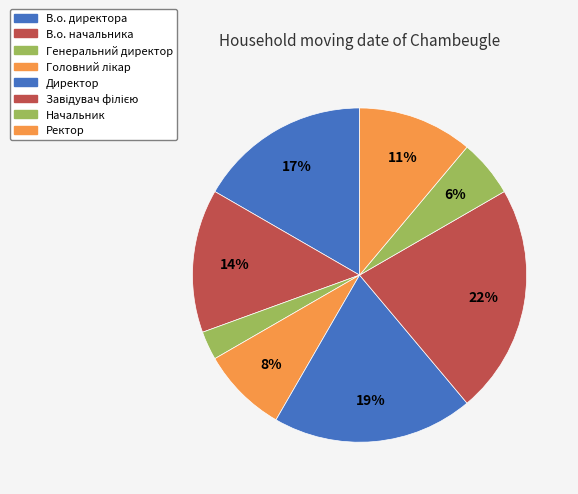

Is it true that Завідувач філією is 22% of the pie?

True